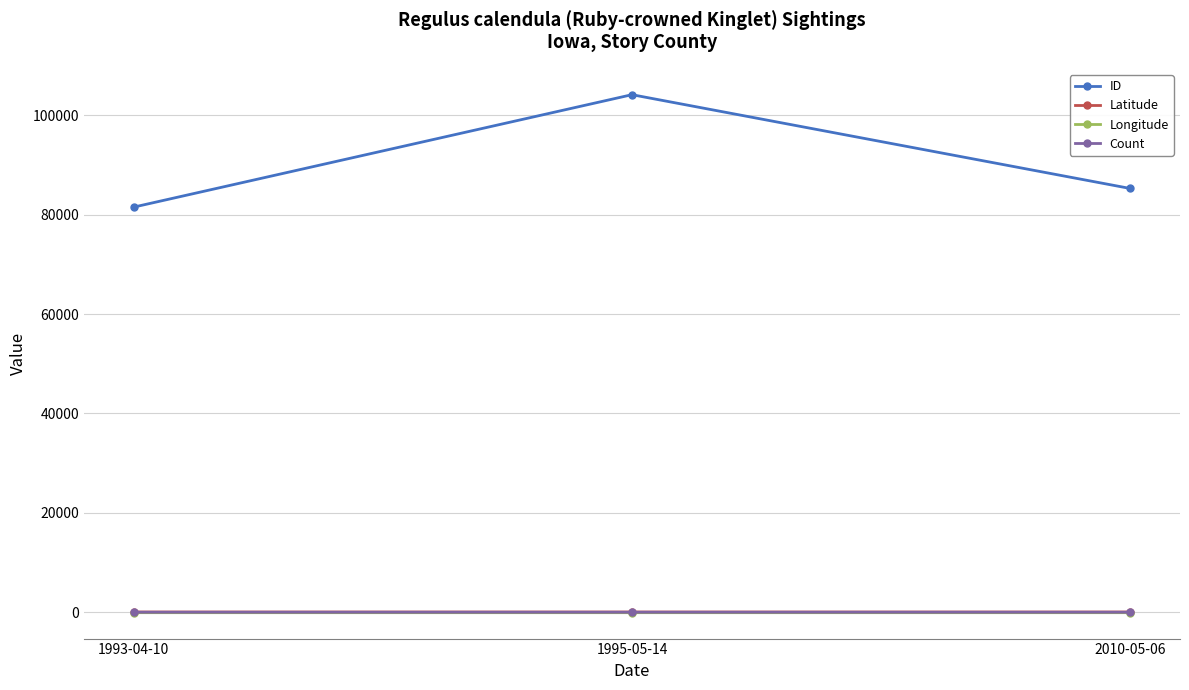

What is the sum of all ID values?

270899.0